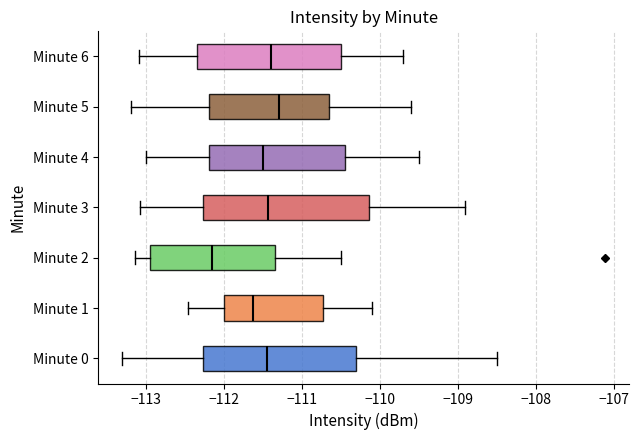

Where does the median line of the box for Minute 6 sit on the x-axis? The values are not printed on the chart, so give them approximately, as read against the axis.

-111.4